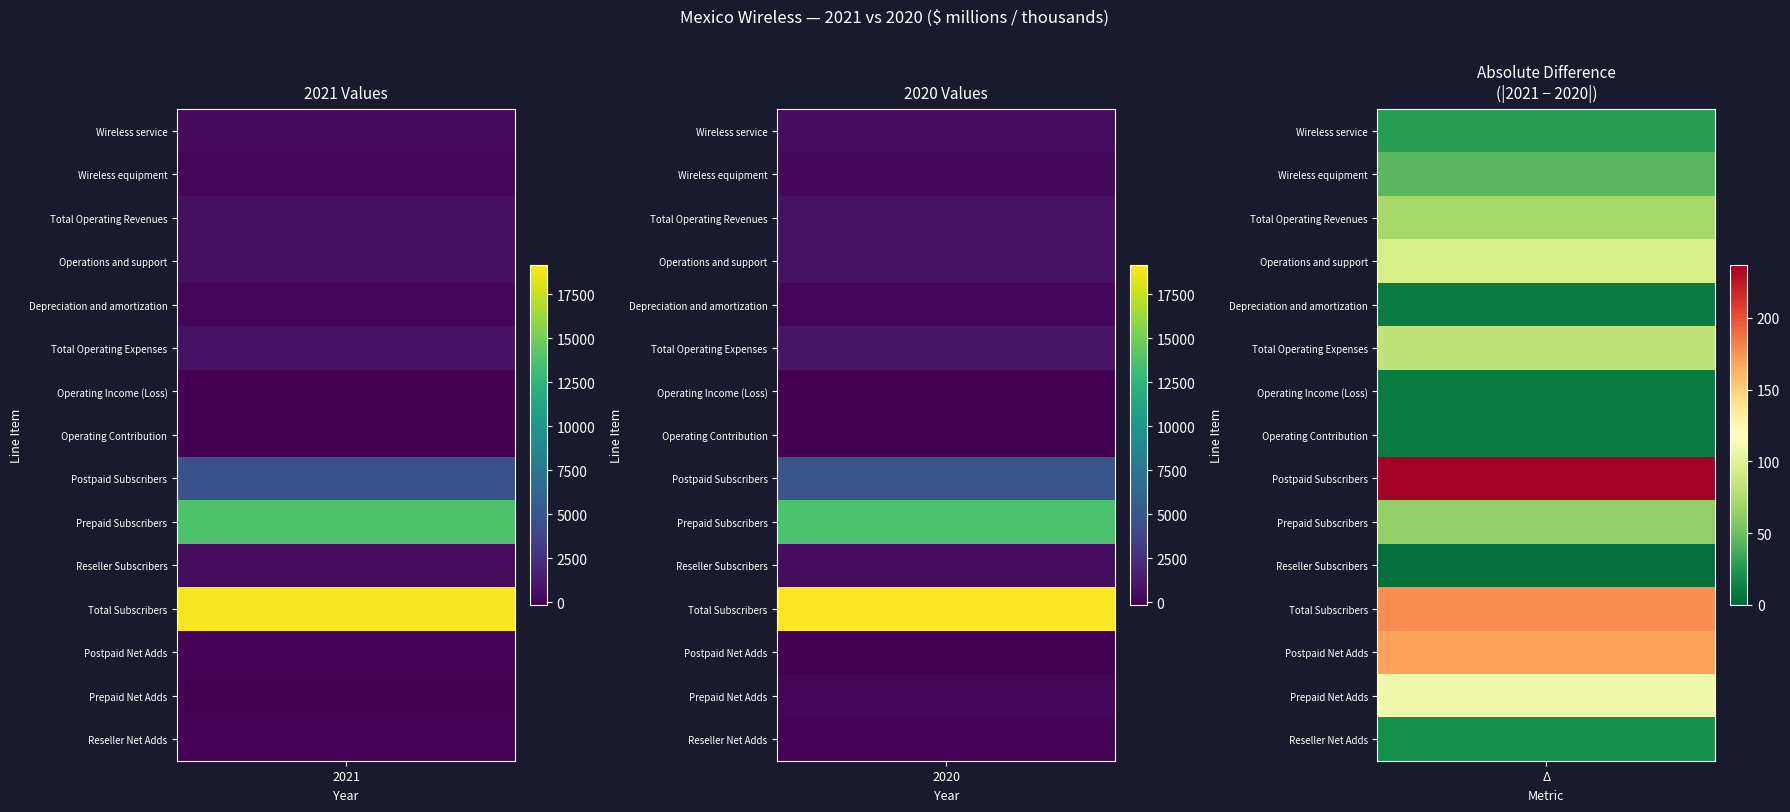

True or false: Total Subscribers has a value of 33902 at 0.

False